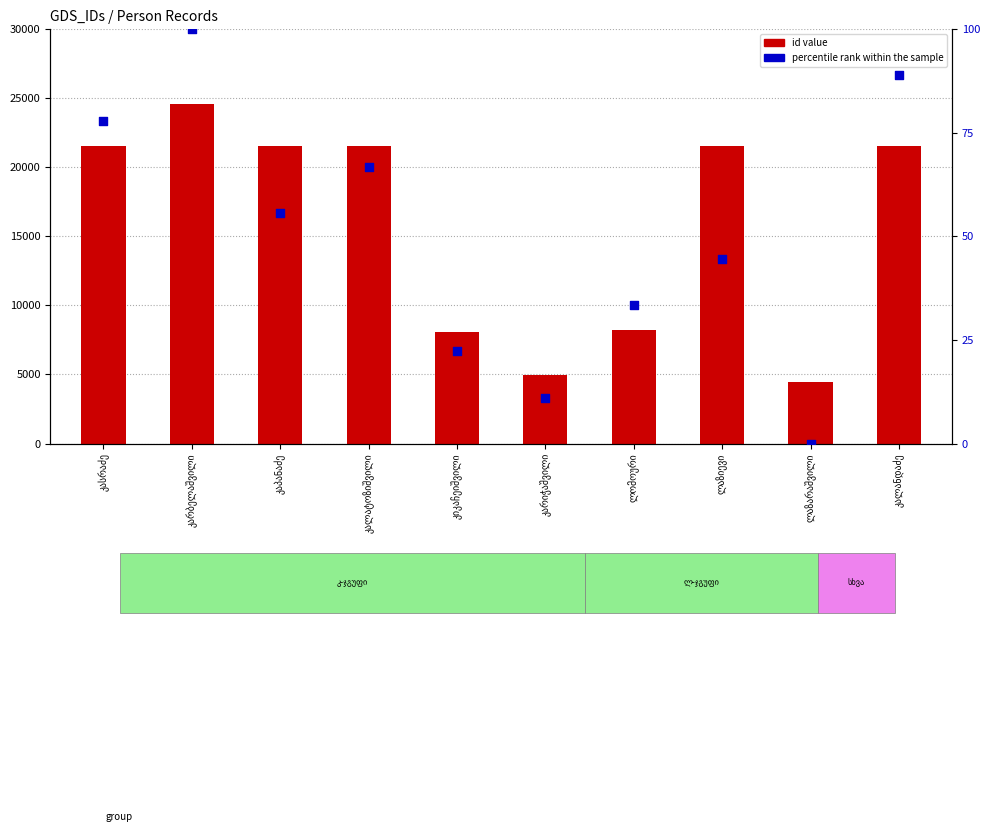

Which series contains the lowest Y value?

percentile rank within the sample